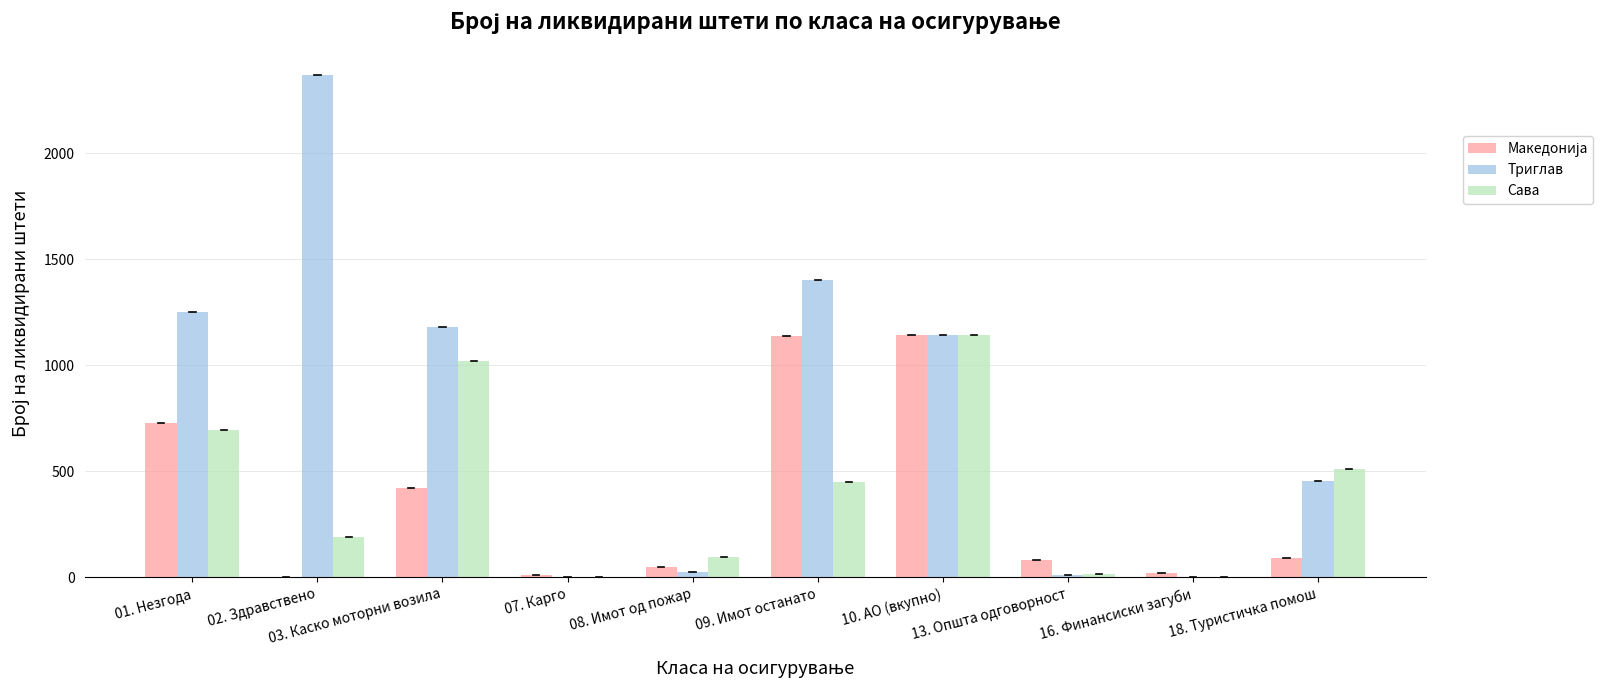

What is the sum of all Триглав values?

7842